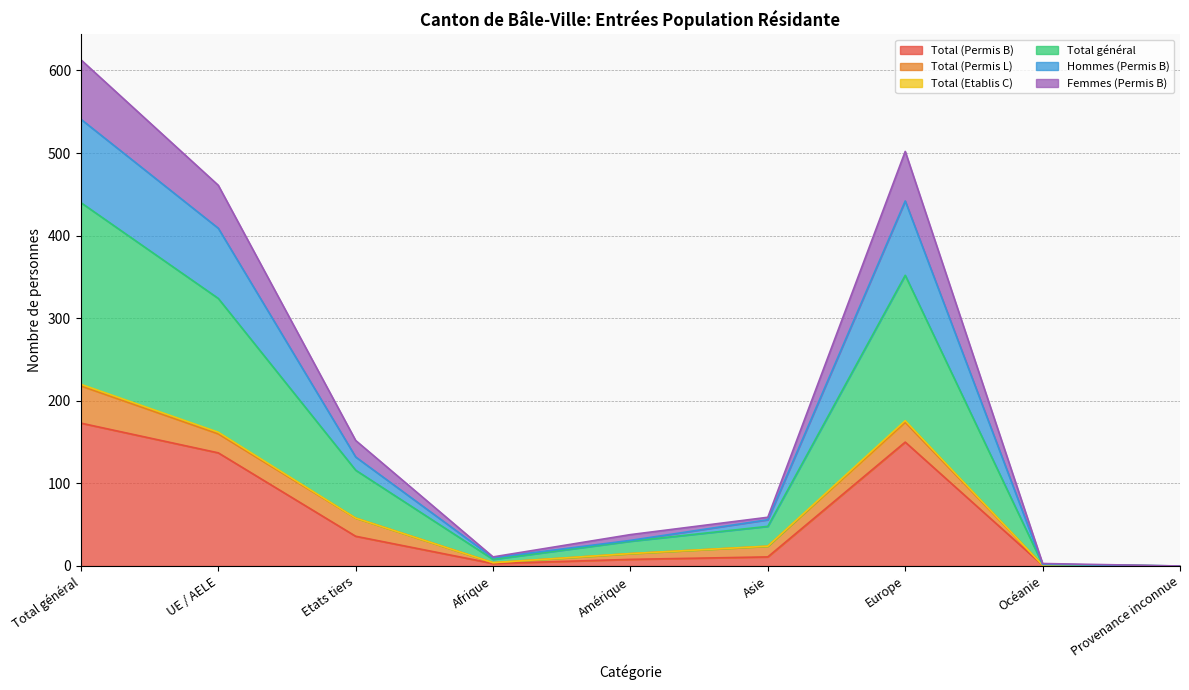

Is the value of Femmes (Permis B) at Total général greater than the value of Hommes (Permis B) at Asie?

Yes